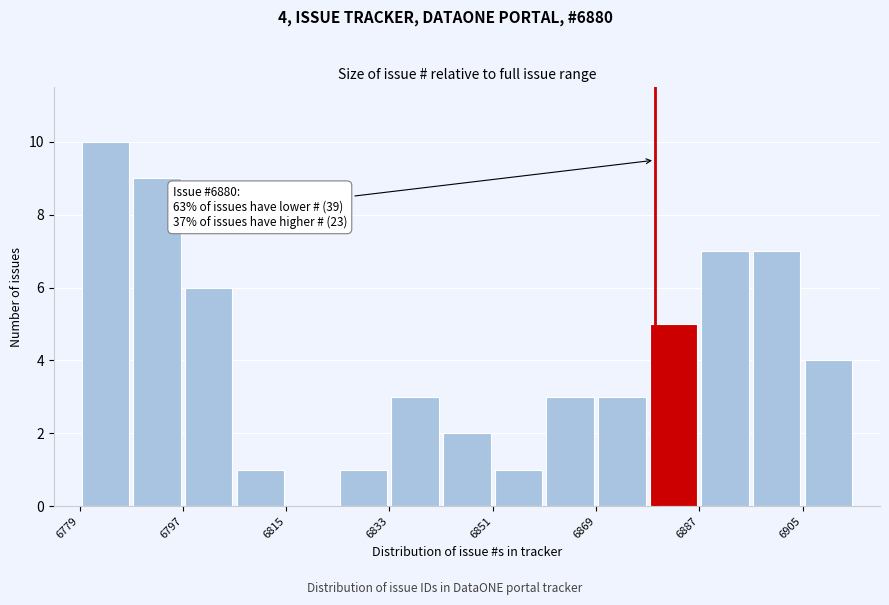

Over which range of the x-axis is the bar tallest?

6780 to 6788